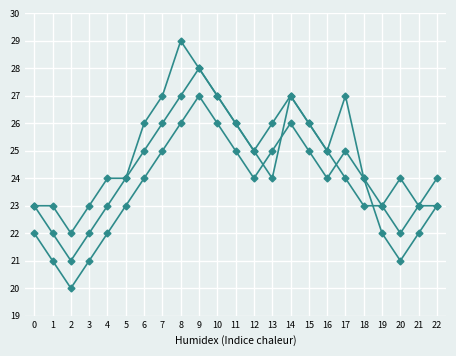

How many lines are shown in the chart?

3